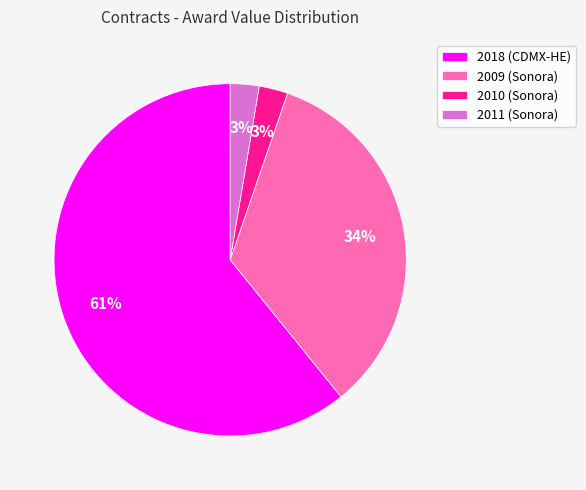

Is there any slice that represents more than half of the pie?

Yes